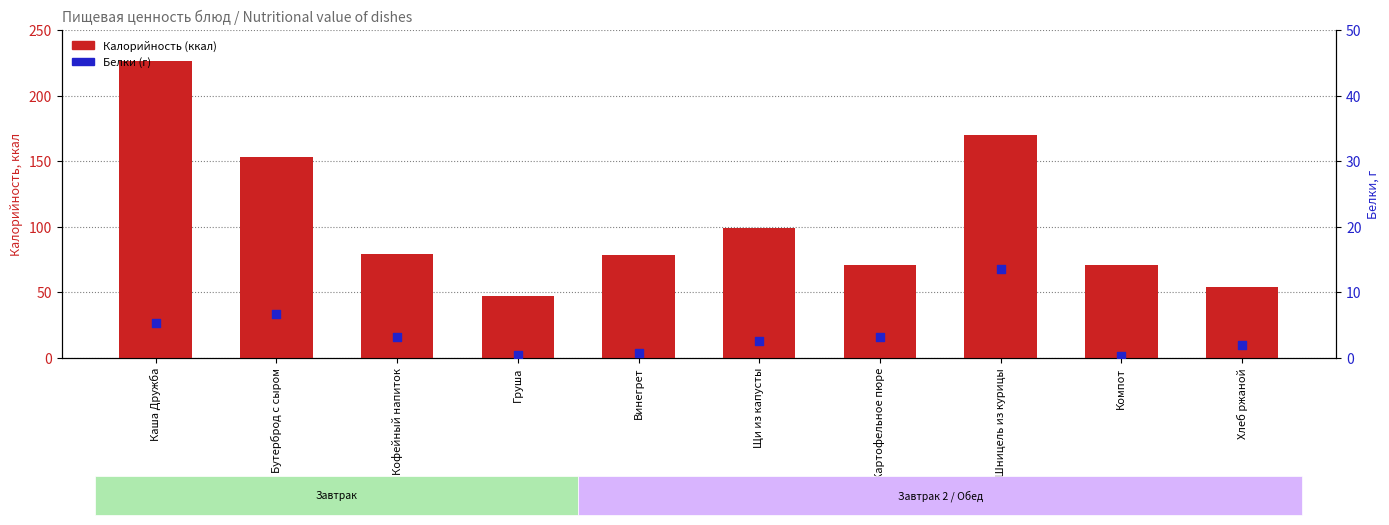

Which series has the widest spread of Y values?

Калорийность